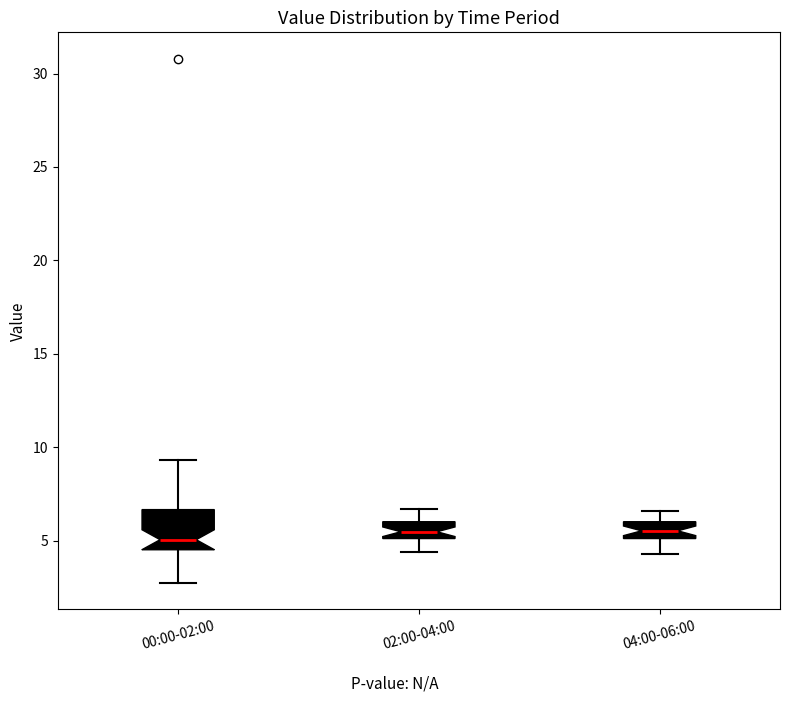

Where is the lower edge of the box for 02:00-04:00 on the y-axis? The values are not printed on the chart, so give them approximately, as read against the axis.

5.0